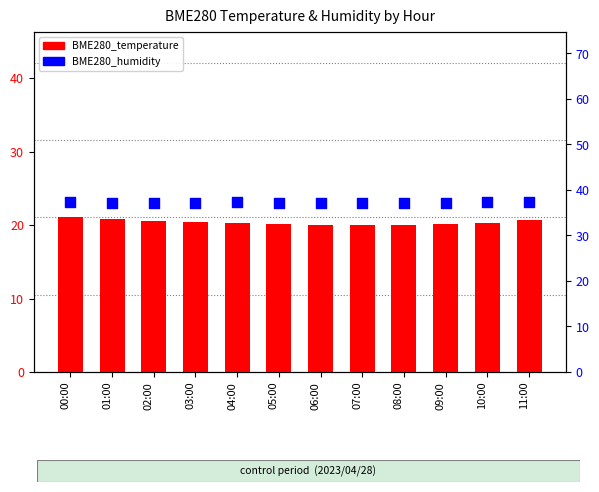

Which series contains the highest Y value?

BME280_humidity